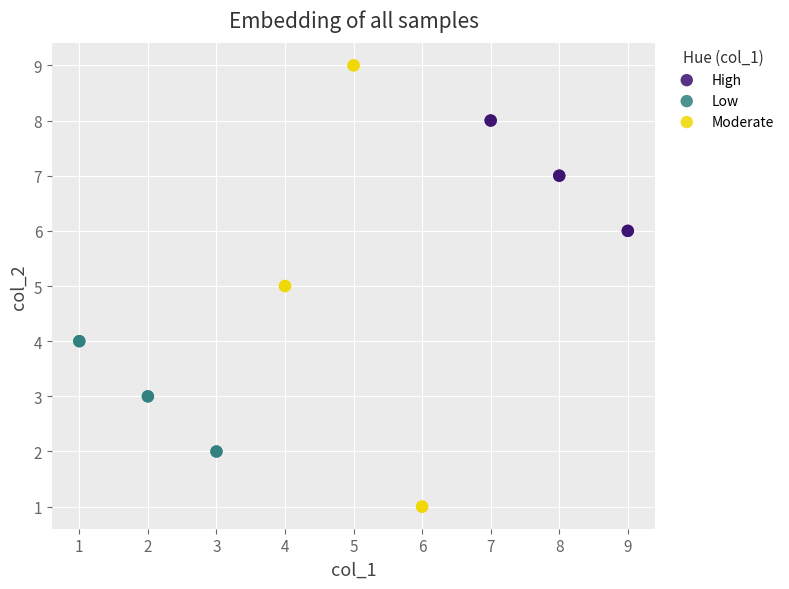

Which series has the largest Y range (max minus min)?

Moderate